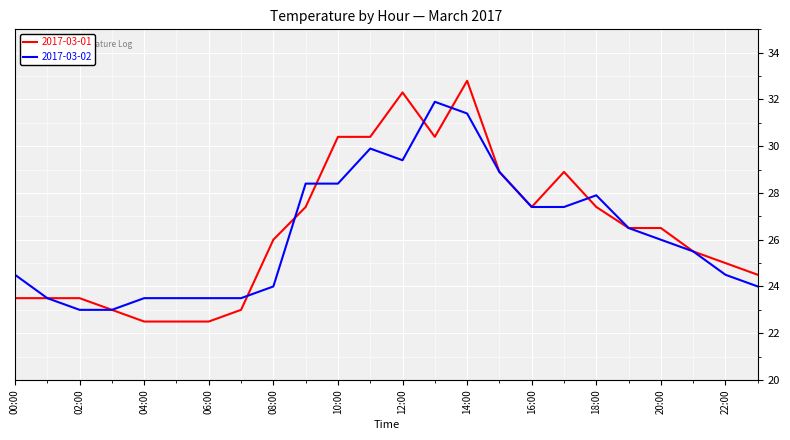

What is the average value of the 2017-03-01 series?

26.4